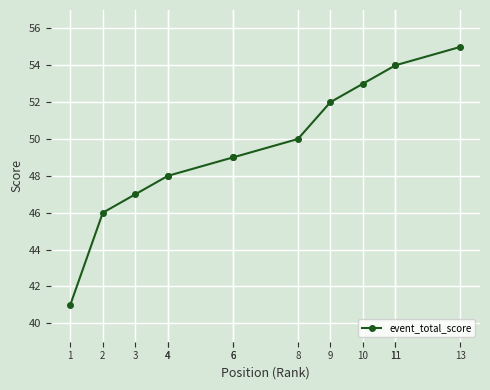

What is the smallest value displayed?

41